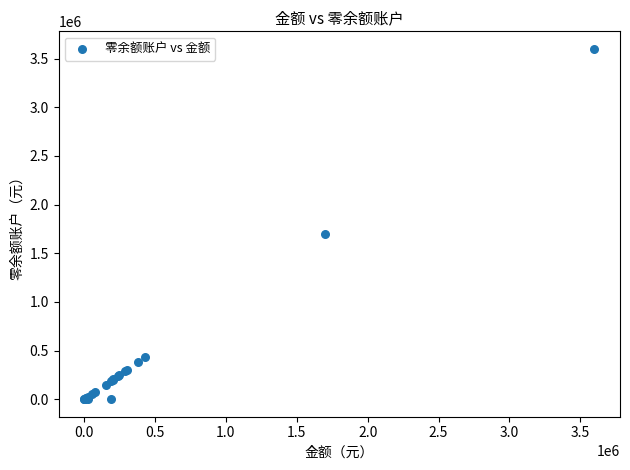

What Y value in the scatter plot is closest to 1800000?

1700000.0